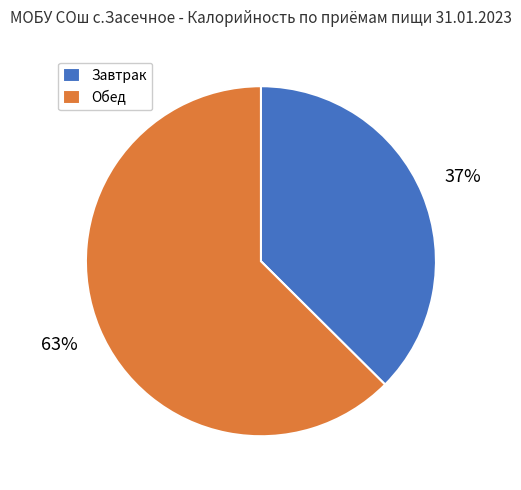

What is the ratio of the value at Обед to the value at Завтрак?

1.7